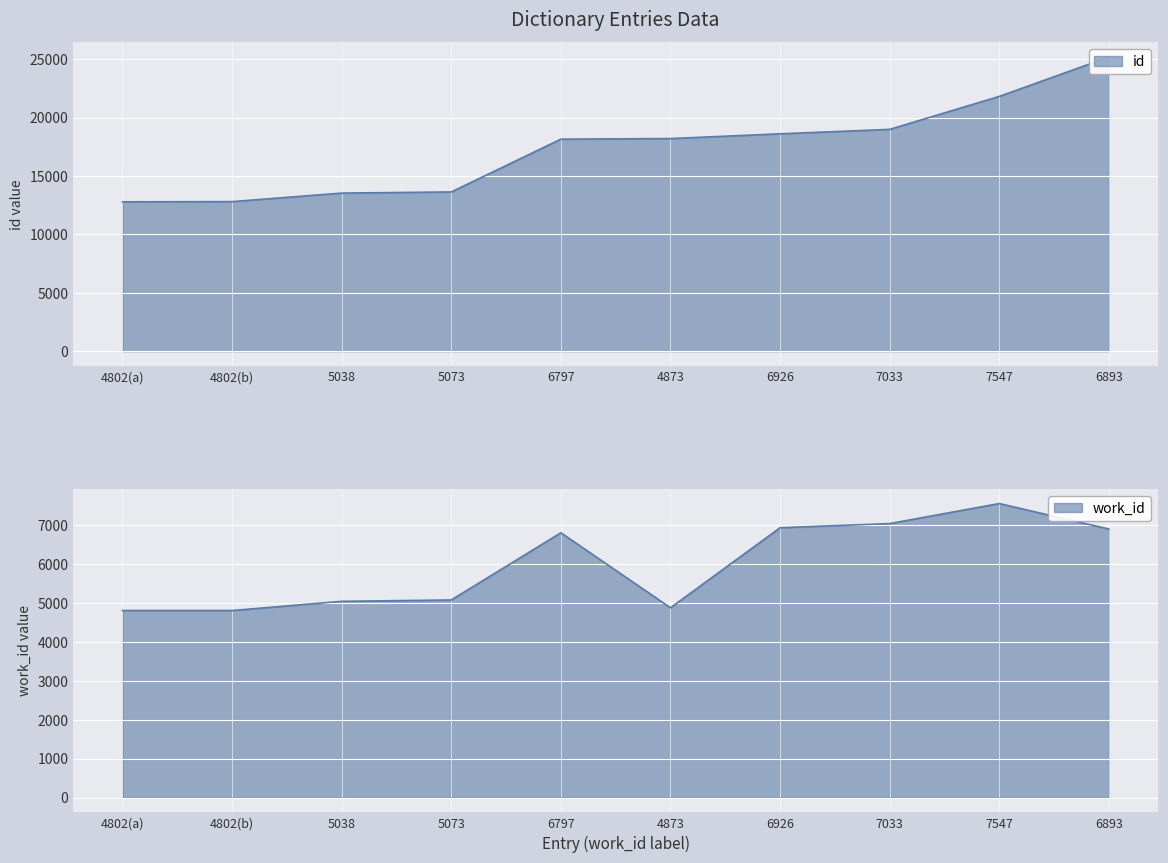

List the labels in order of value, smallest first.

4802(a), 4802(b), 5038, 5073, 6797, 4873, 6926, 7033, 7547, 6893